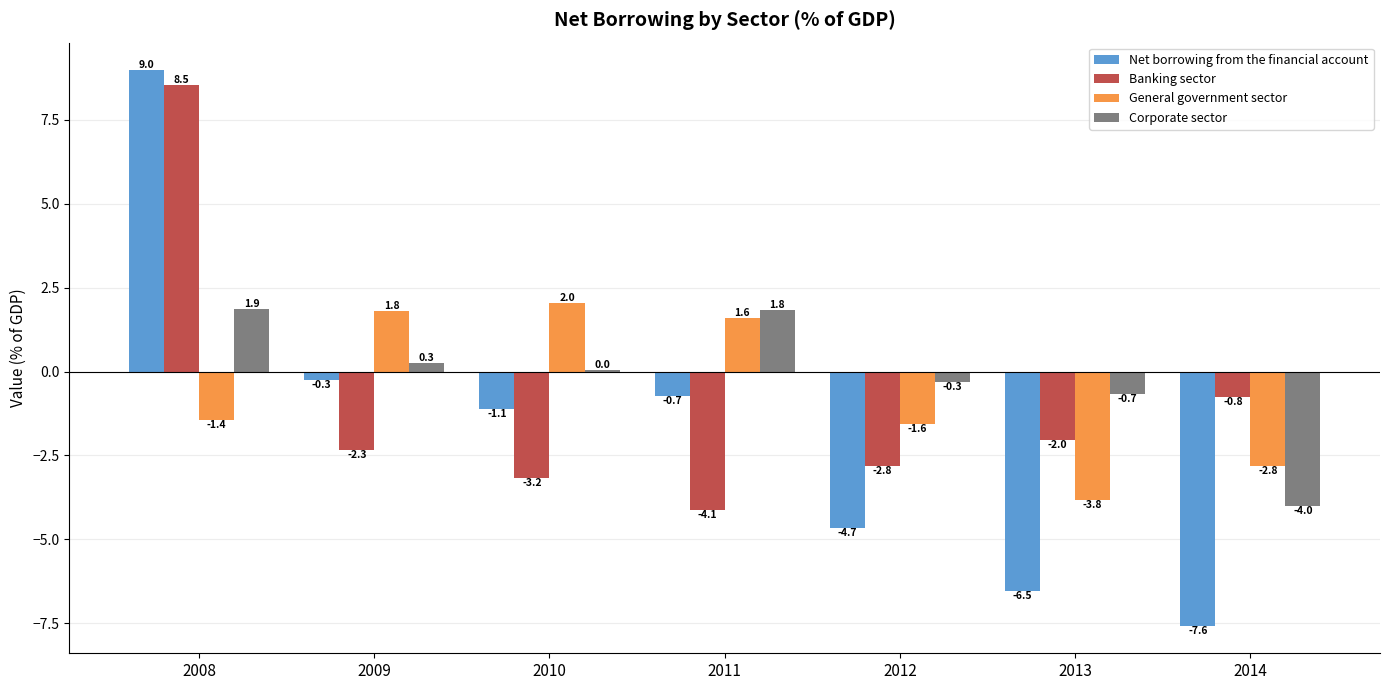

What is the spread (max minus min) of values at 2008?

10.4